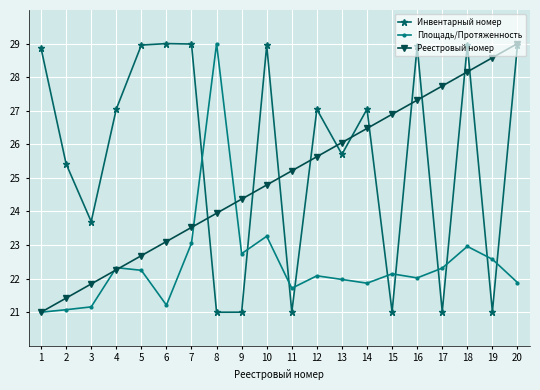

What is the difference between the highest and lowest values at 1?

7.9